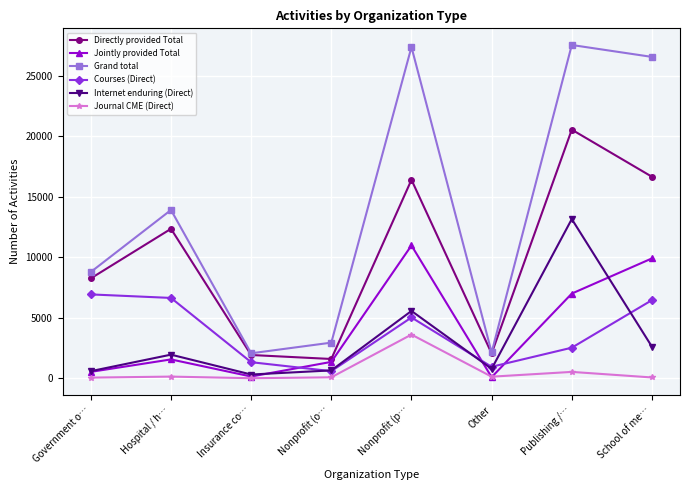

In Jointly provided Total, how many points are lower than both neighbors (excluding endpoints)?

2